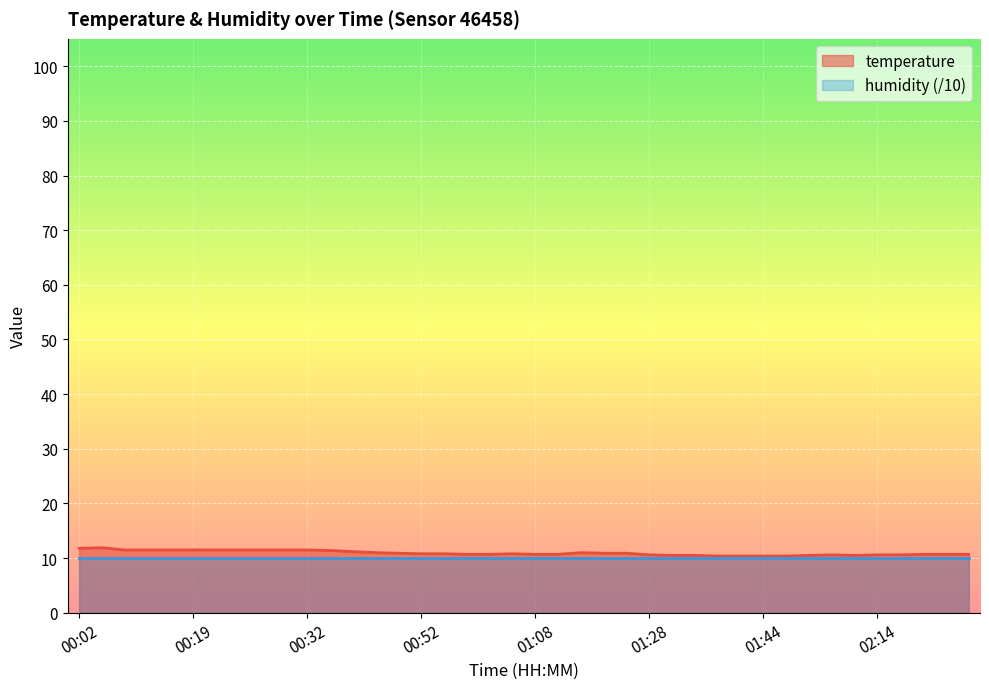

What is the ratio of the value at 00:54 to the value at 02:38?

1.0